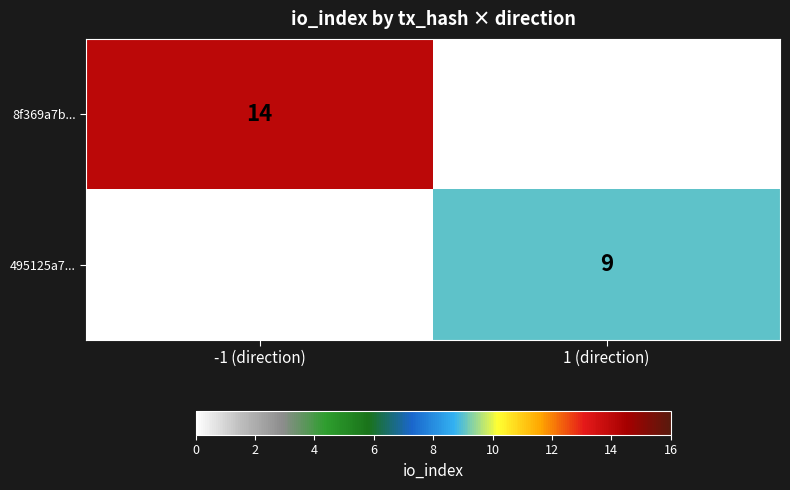

What is the average value of the 8f369a7b... series?

7